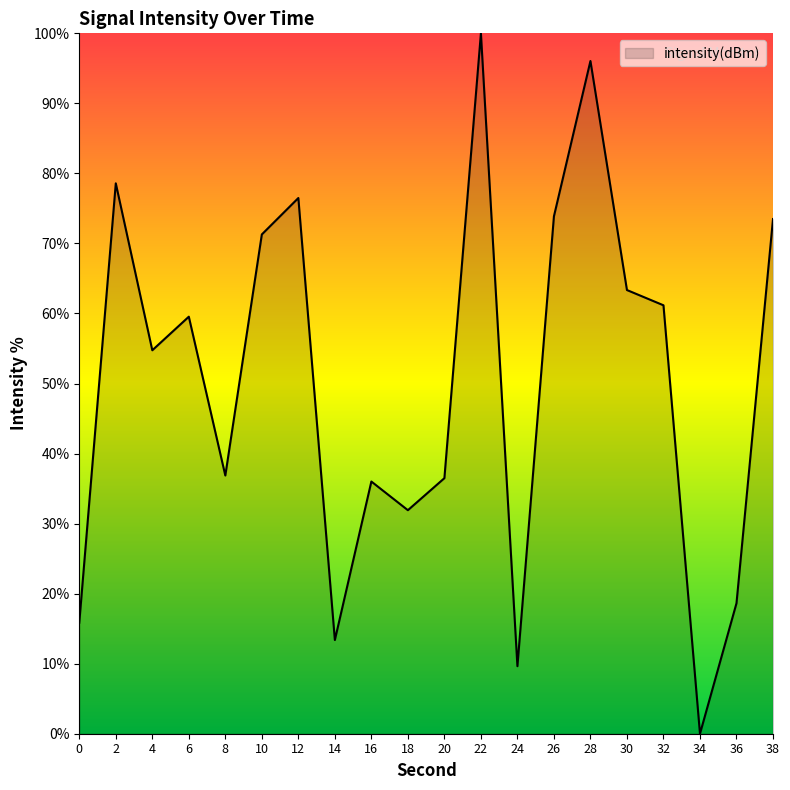

Which category has the lowest value across all series?

34